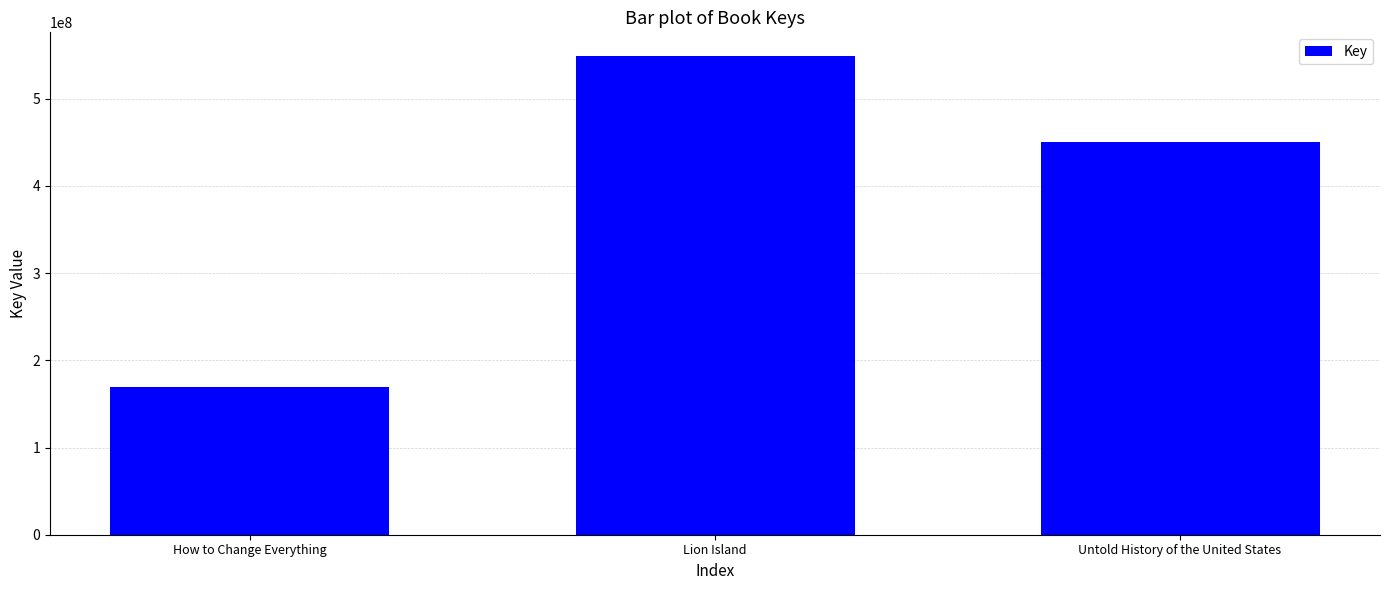

What is the difference between the values at Untold History of the United States and Lion Island?

97833040